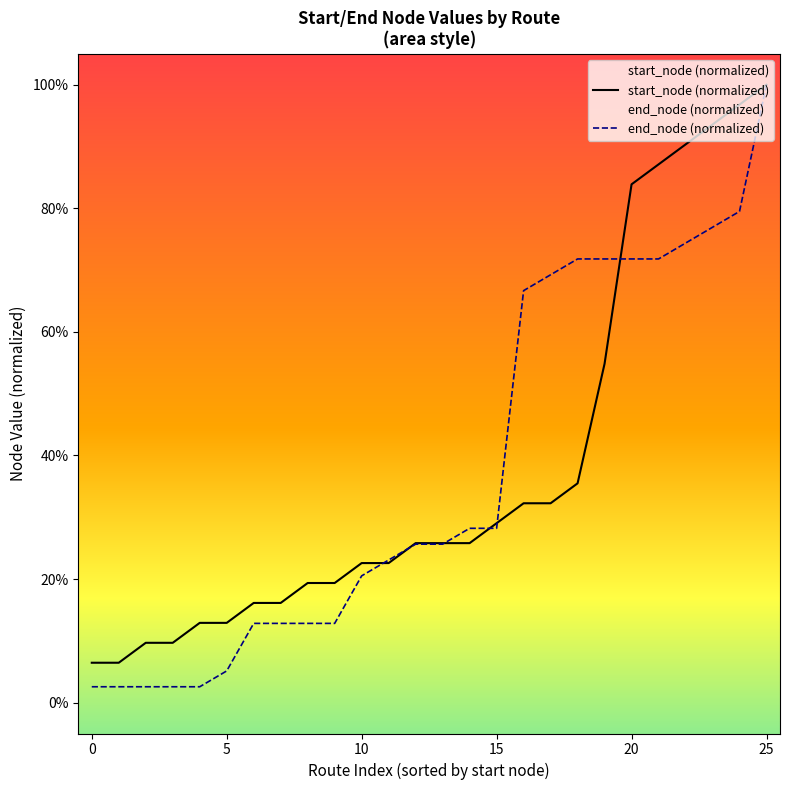

How many categories are shown in the chart?

26